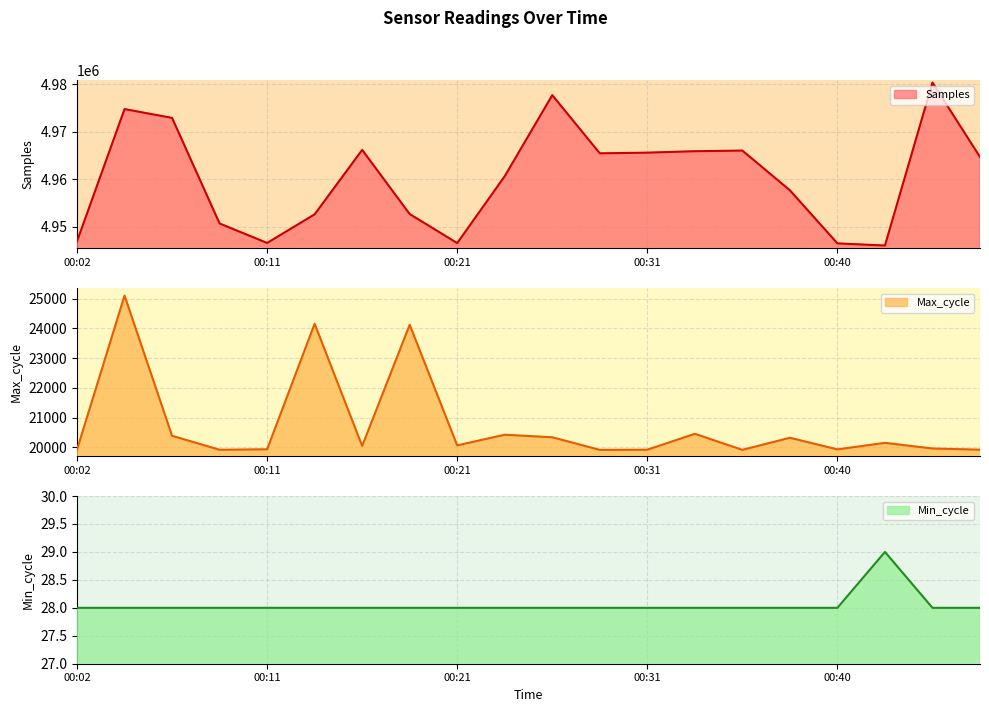

Which series has the largest range (max minus min)?

Samples